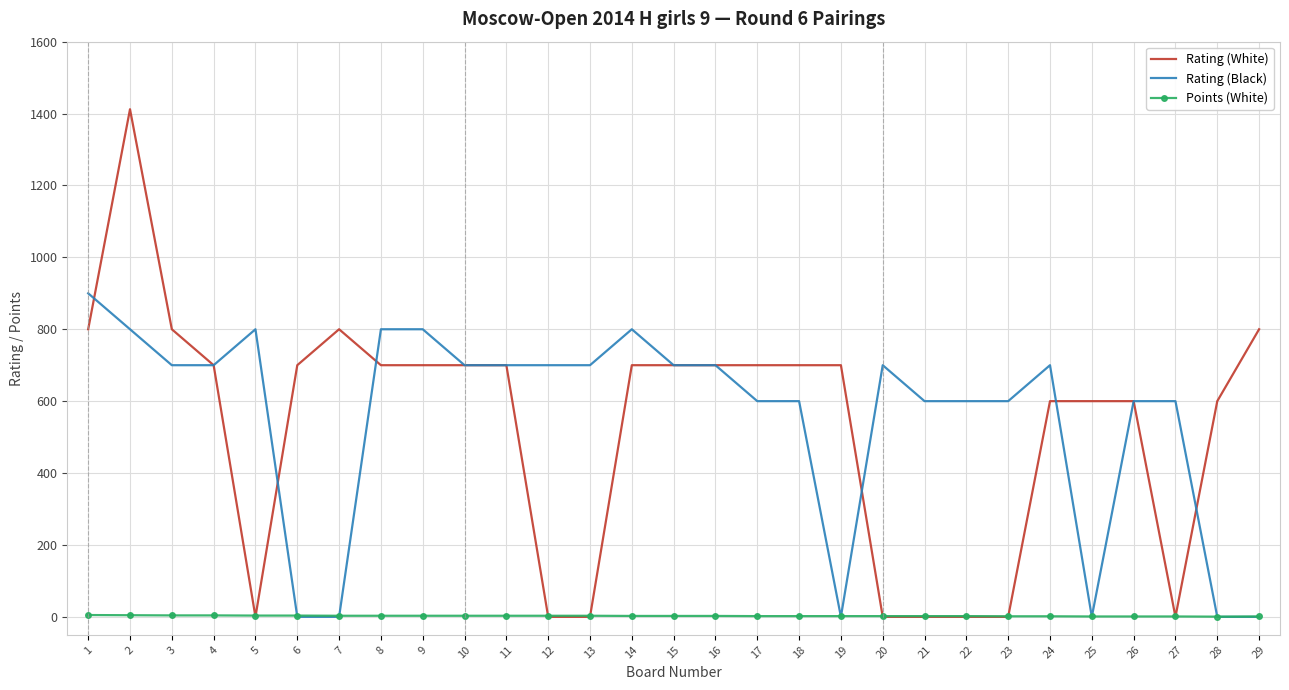

Where do Rating (White) and Rating (Black) first cross each other?

1 and 2